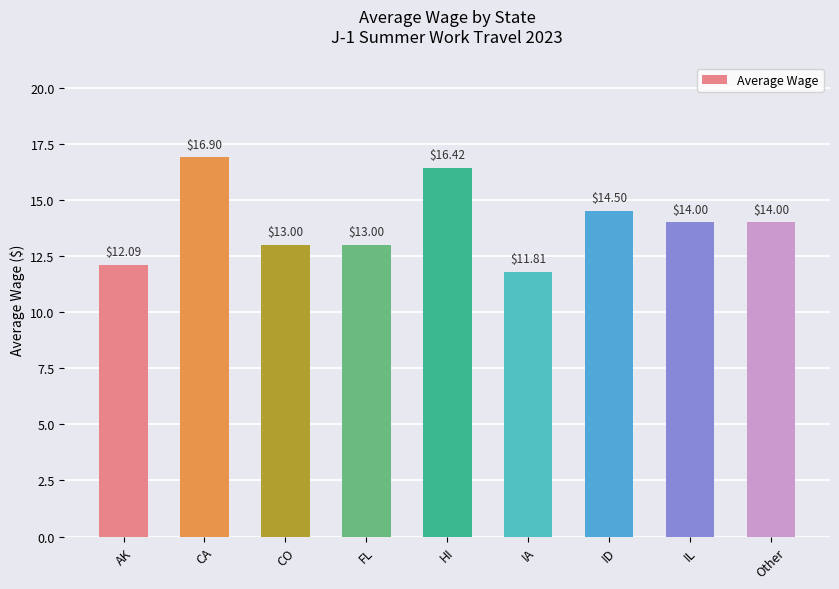

What value does the data have at FL?

13.0